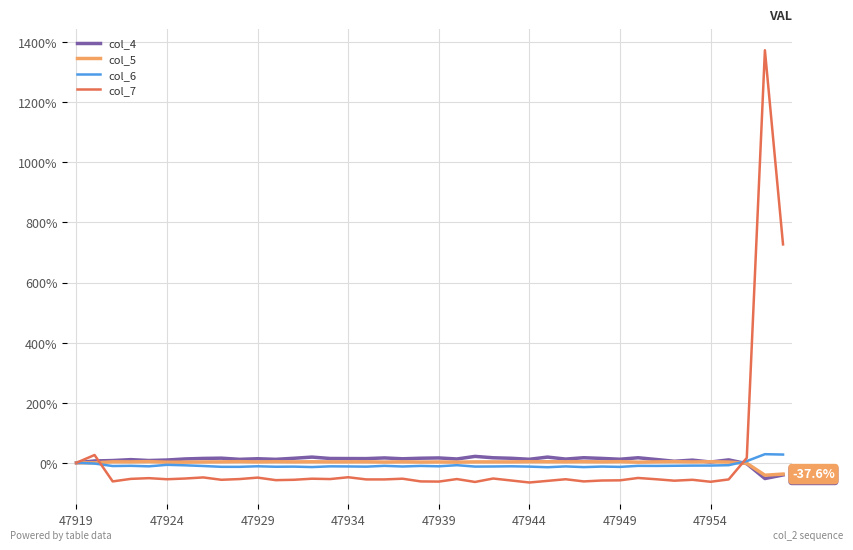

Which series has the largest range (max minus min)?

col_7